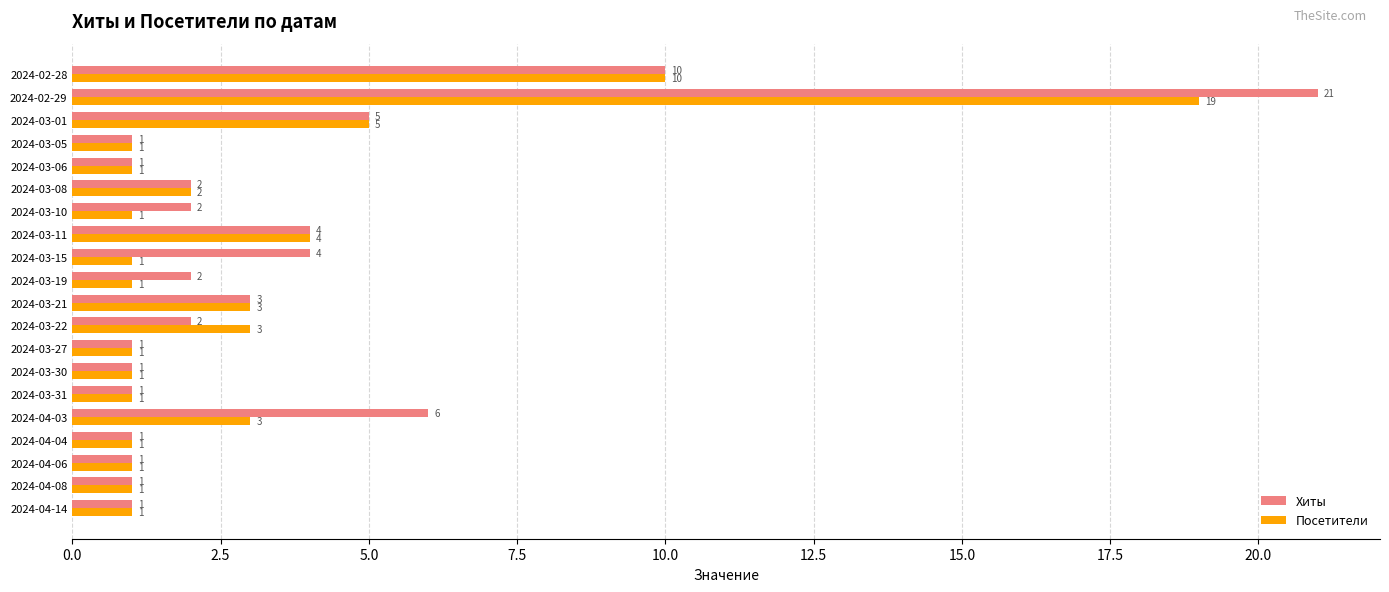

At which category is the sum across all series the highest?

2024-02-29